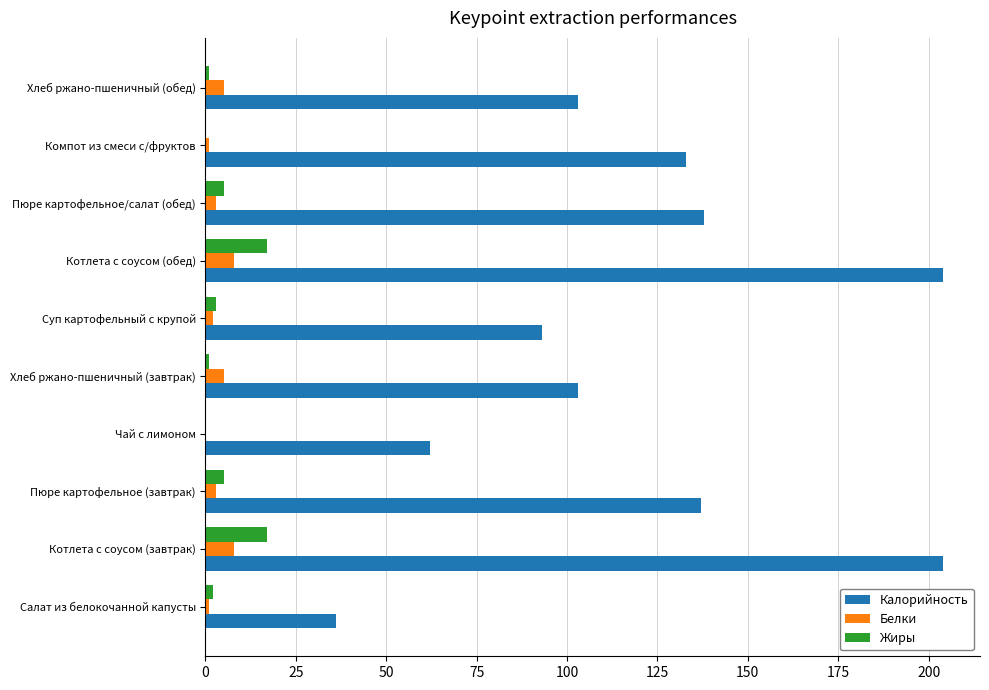

Is it true that Калорийность equals 139 at Суп картофельный с крупой?

False